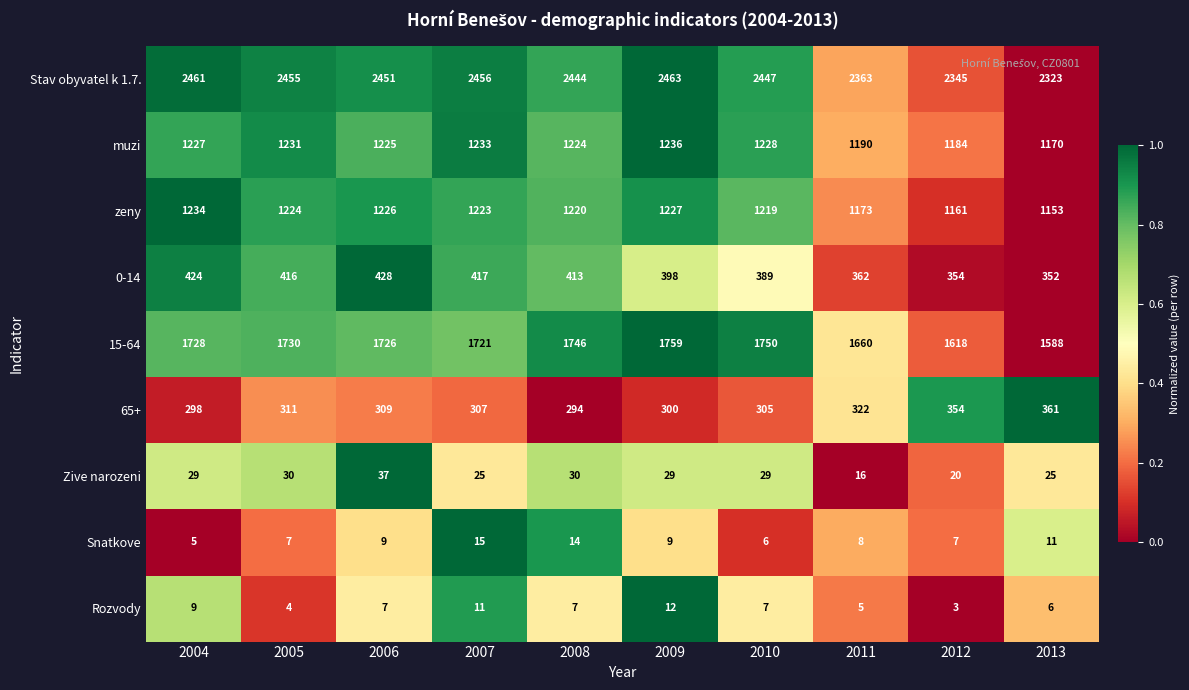

Where is Stav obyvatel k 1.7. nearest to the value 2393?

2011